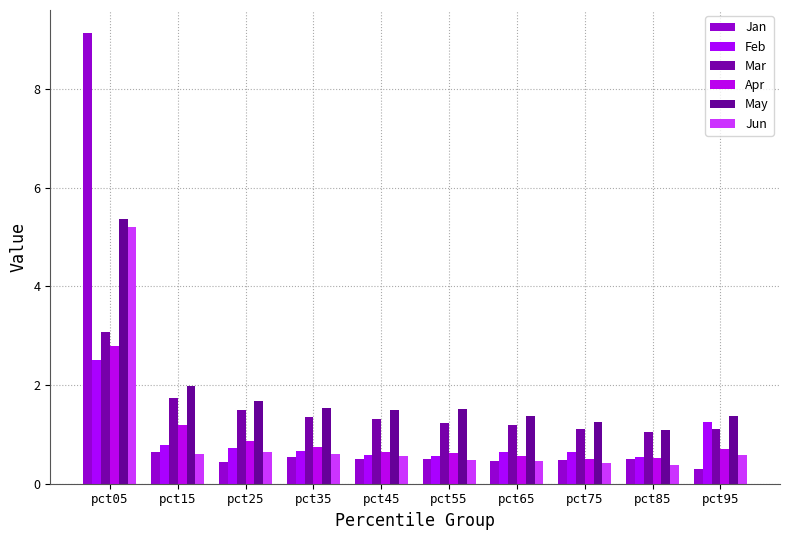

Where is Feb nearest to the value 1?

pct15